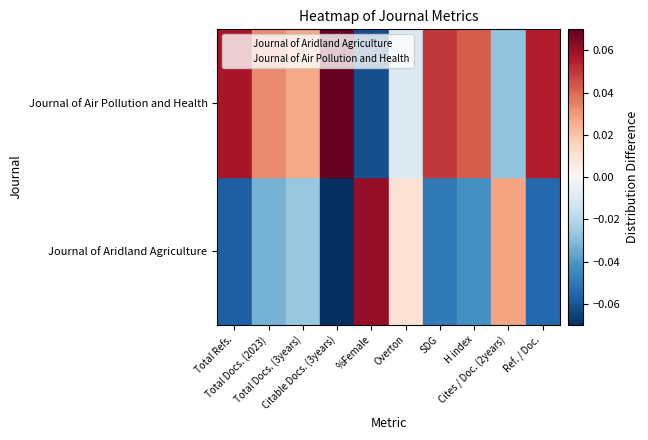

What are all the series names shown in the legend?

Journal of Aridland Agriculture, Journal of Air Pollution and Health